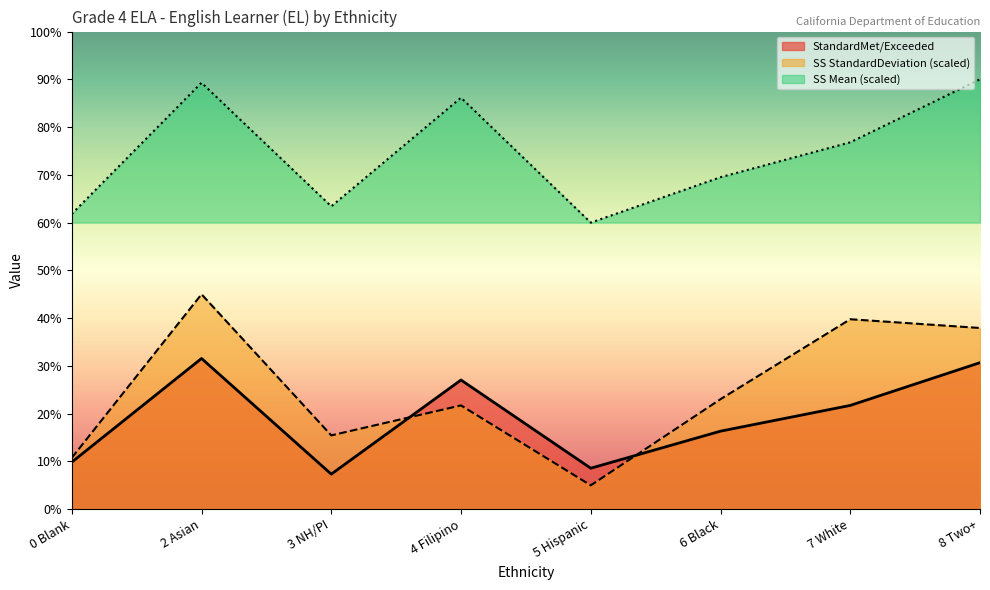

What is the spread (max minus min) of values at 3 NH/PI?

56.1